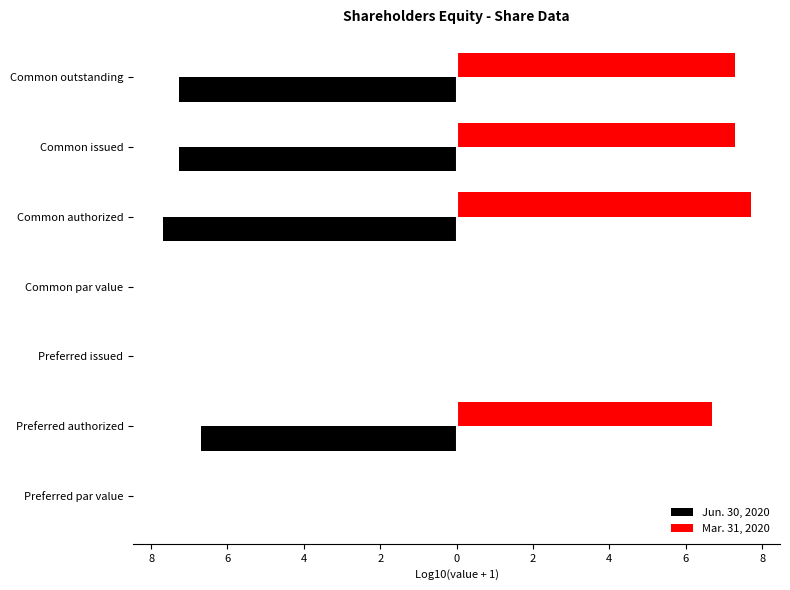

What are all the series names shown in the legend?

Jun. 30, 2020, Mar. 31, 2020